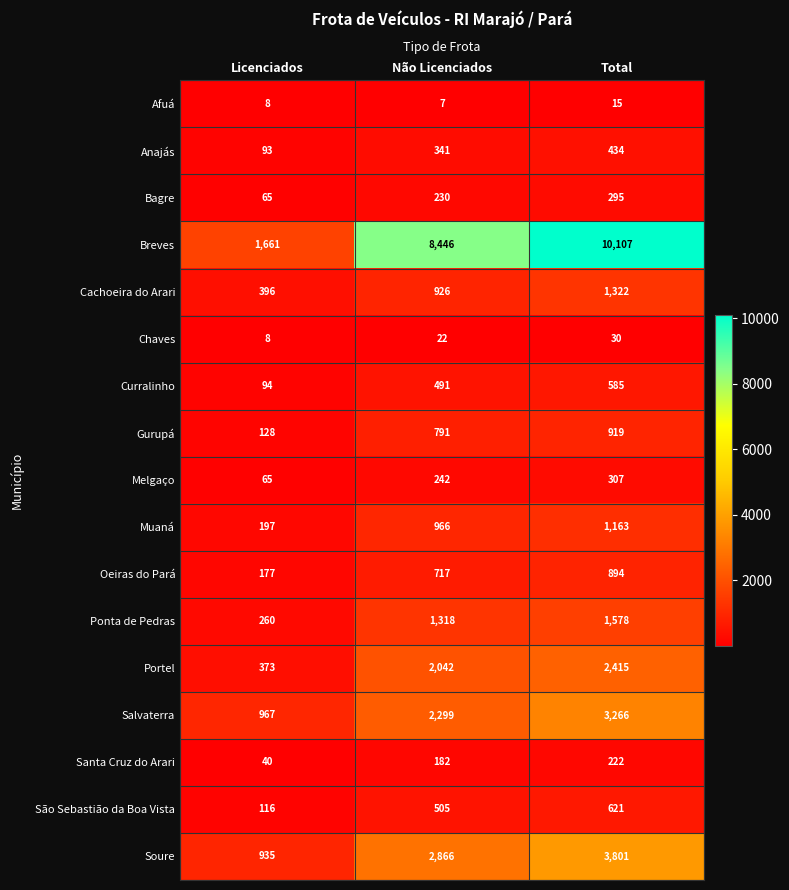

How many values in the Cachoeira do Arari series are below 926?

1